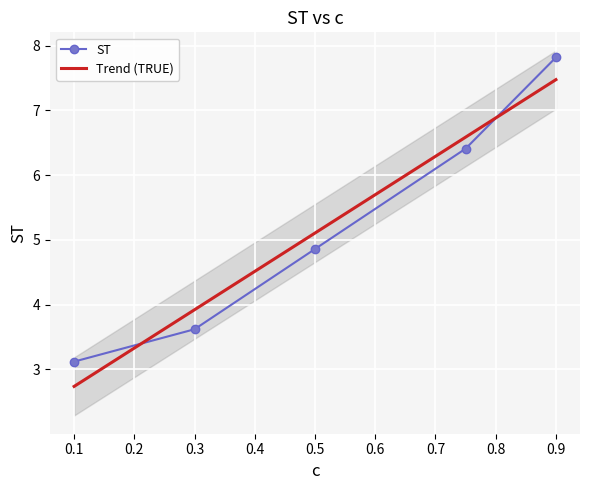

Between 0.3 and 0.75, which is larger?

0.75